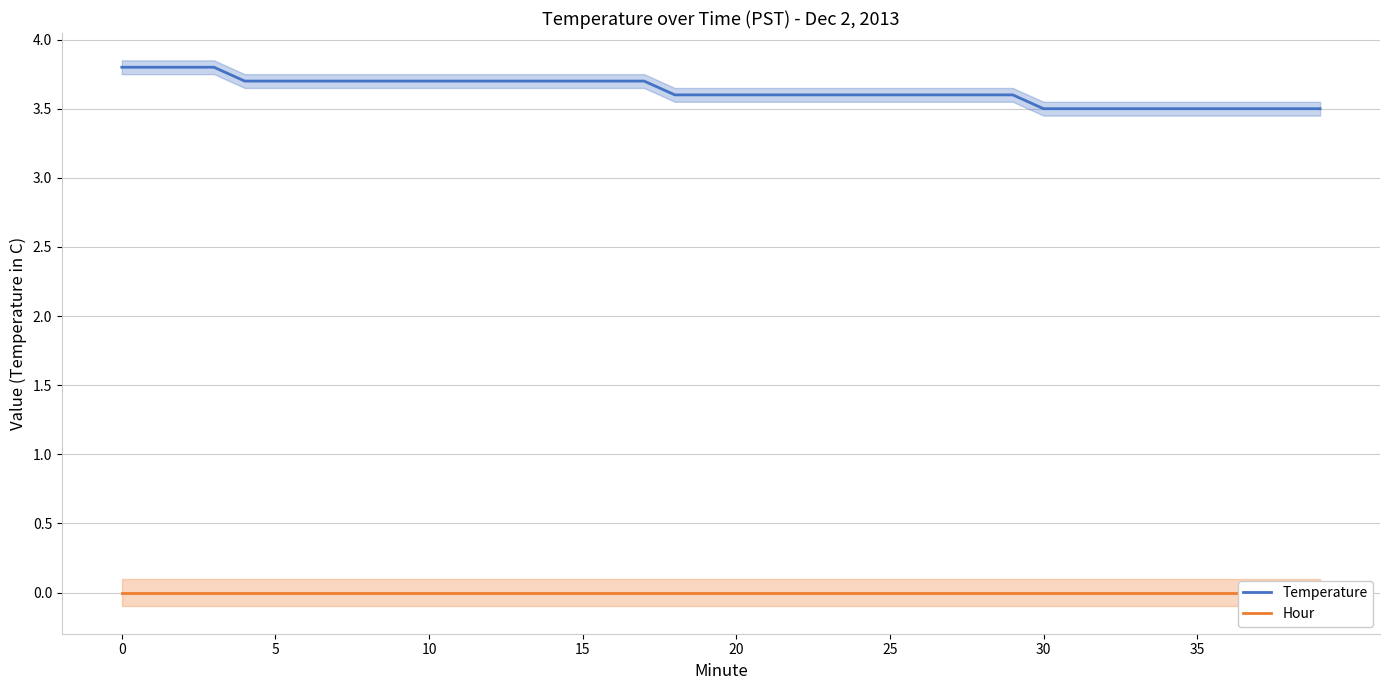

Reading left to right, extract all data points from this chart.

Temperature: 3.8	3.8	3.8	3.8	3.7	3.7	3.7	3.7	3.7	3.7	3.7	3.7	3.7	3.7	3.7	3.7	3.7	3.7	3.6	3.6	3.6	3.6	3.6	3.6	3.6	3.6	3.6	3.6	3.6	3.6	3.5	3.5	3.5	3.5	3.5	3.5	3.5	3.5	3.5	3.5
Hour: 0.0	0.0	0.0	0.0	0.0	0.0	0.0	0.0	0.0	0.0	0.0	0.0	0.0	0.0	0.0	0.0	0.0	0.0	0.0	0.0	0.0	0.0	0.0	0.0	0.0	0.0	0.0	0.0	0.0	0.0	0.0	0.0	0.0	0.0	0.0	0.0	0.0	0.0	0.0	0.0